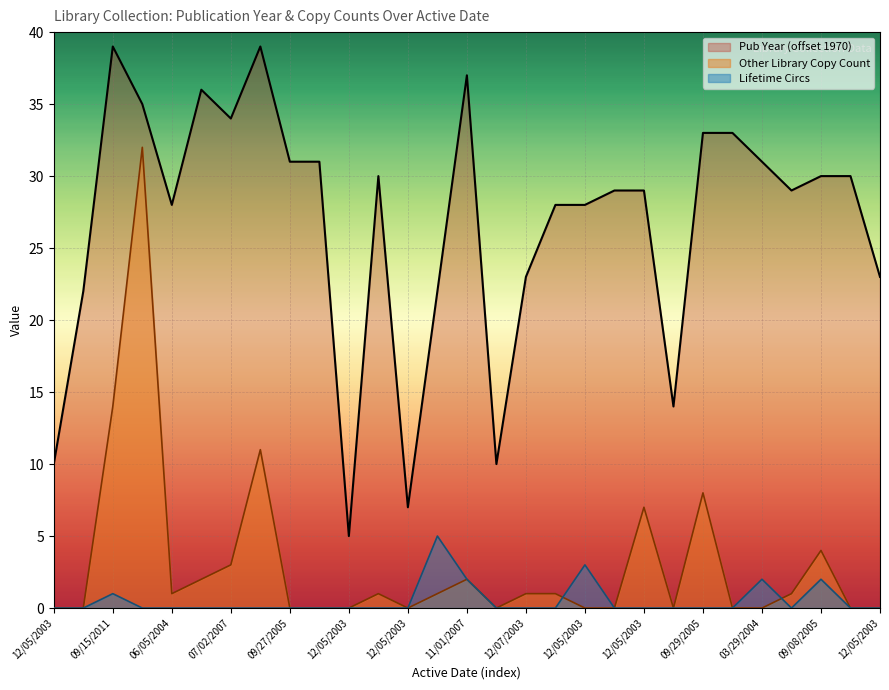

Where is Pub Year nearest to the value 22?

11/15/2008